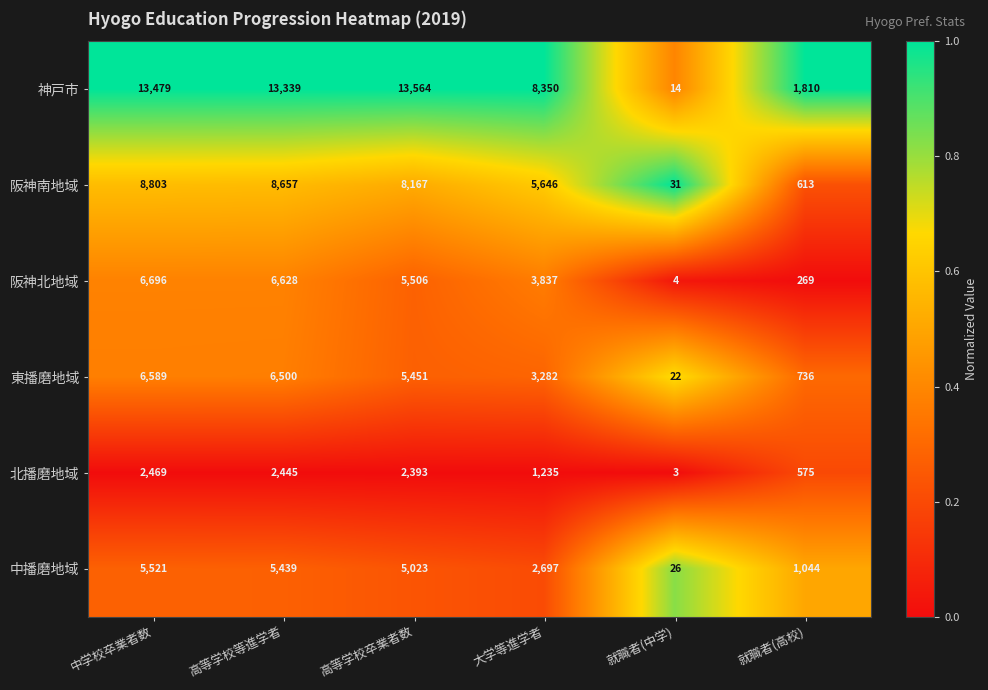

Is it true that 東播磨地域 equals 736 at 就職者(高校)?

True